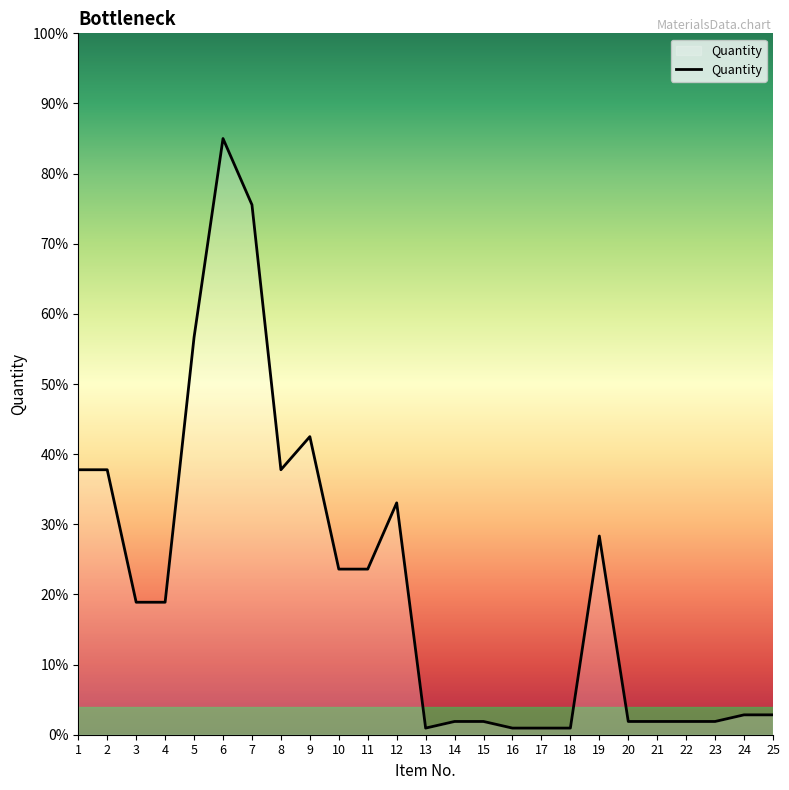

What is the difference between the values at 2 and 15?

35.9